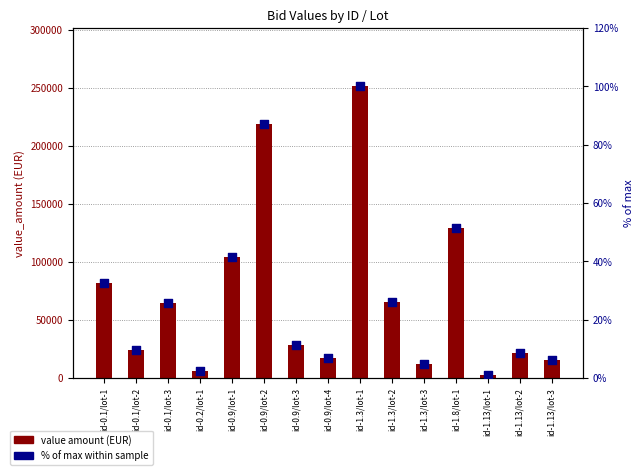

Which series contains the lowest Y value?

% of max value